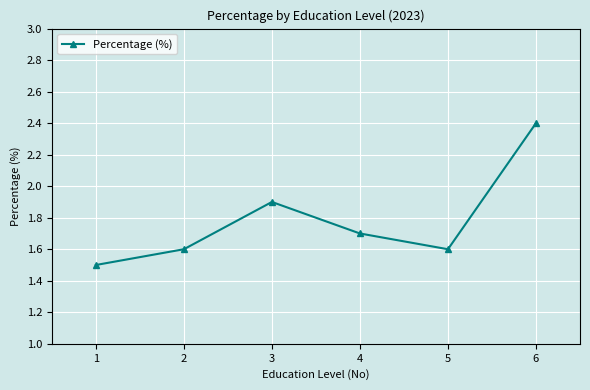

What is the maximum value shown in the chart?

2.4